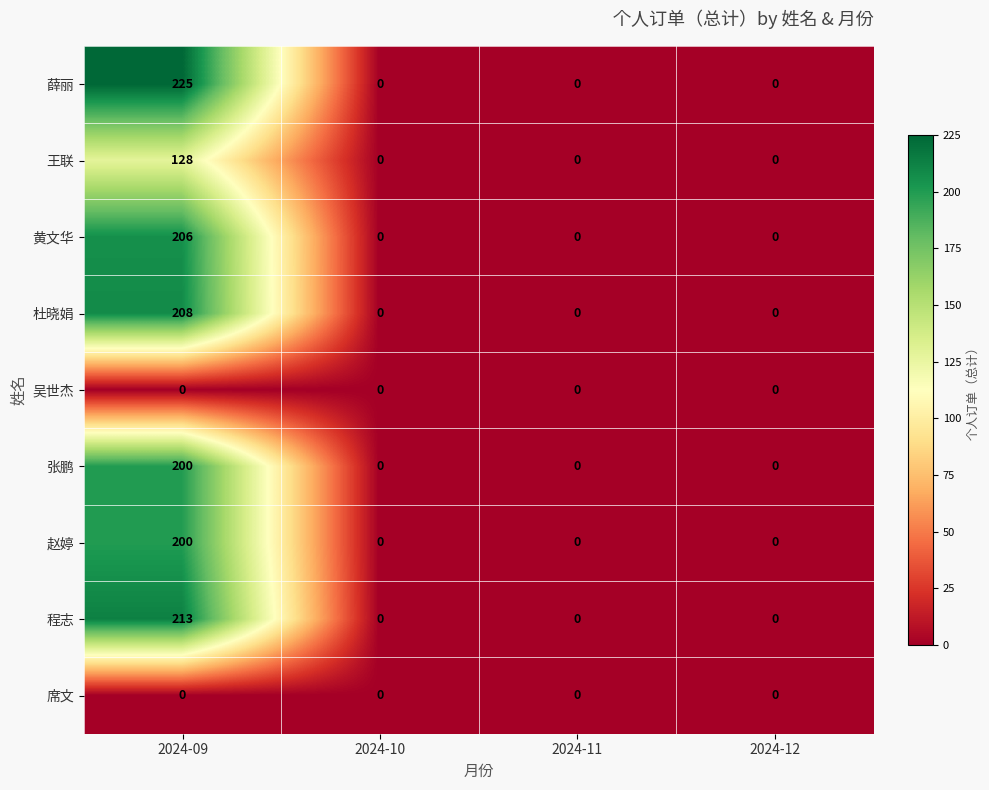

At which category does the chart reach its peak across all series?

2024-09